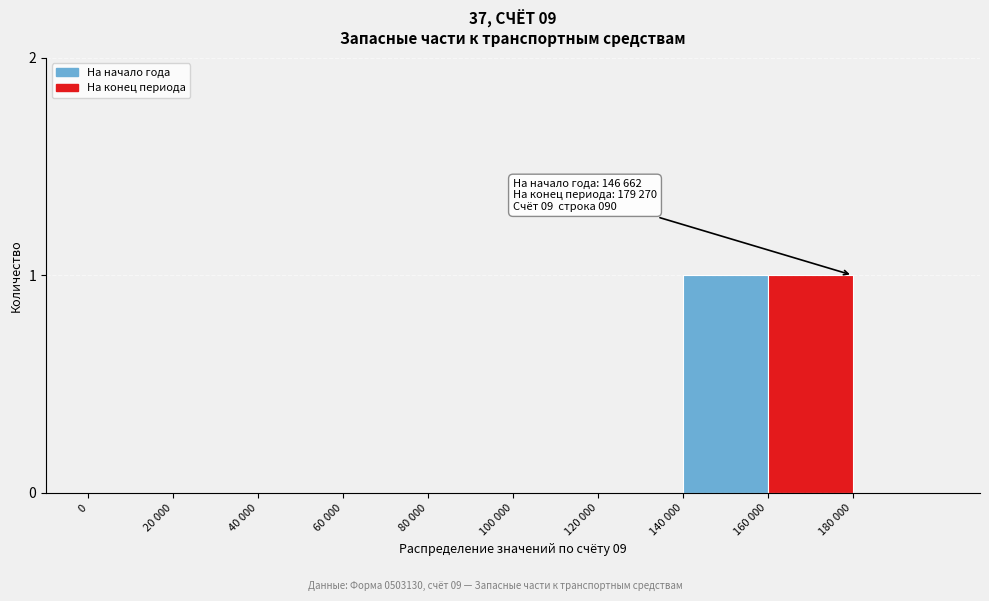

Reading right to left, list all the values displayed in this chart.

180 000=0	160 000=1	140 000=1	120 000=0	100 000=0	80 000=0	60 000=0	40 000=0	20 000=0	0=0